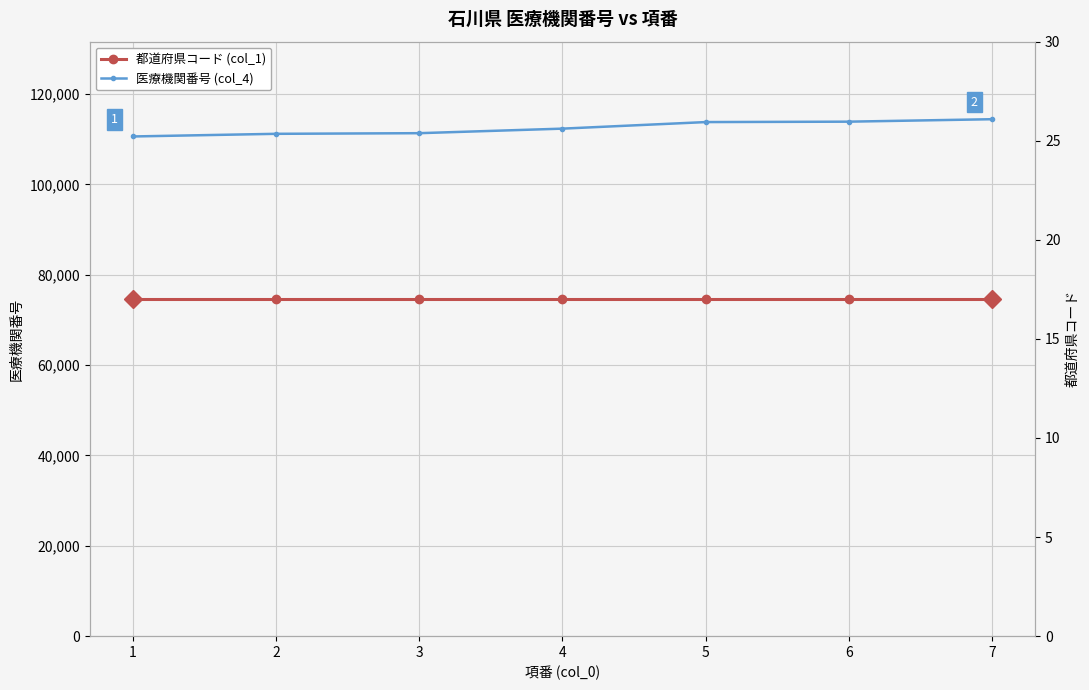

Is the value of 都道府県コード (col_1) at 3 greater than the value of 医療機関番号 (col_4) at 2?

No